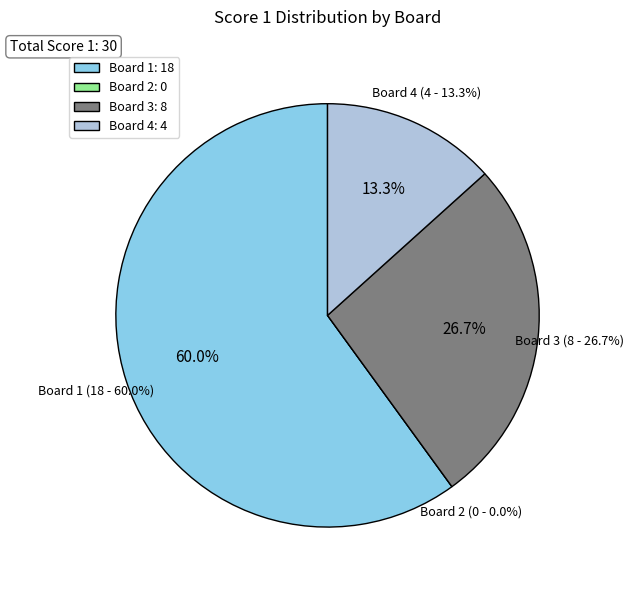

To the nearest percent, what is the difference between the largest and smallest slice percentages?

60%